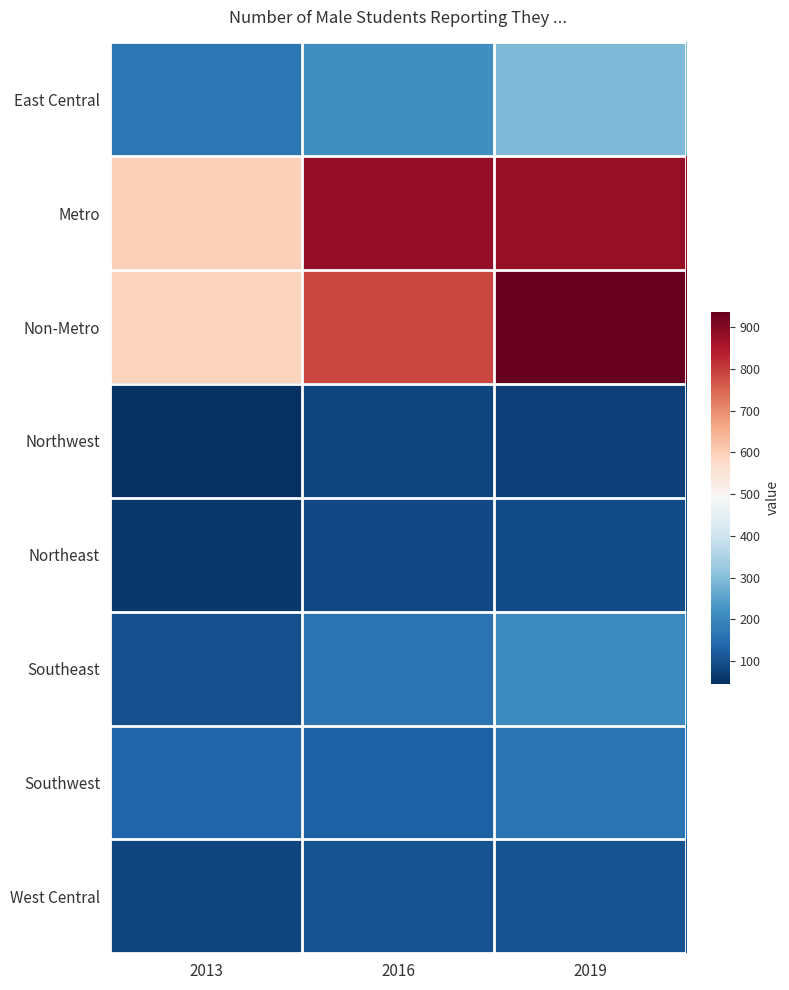

Reading right to left, extract all data points from this chart.

East Central: 2019=293	2016=219	2013=168
Metro: 2019=880	2016=882	2013=598
Non-Metro: 2019=936	2016=787	2013=591
Northwest: 2019=74	2016=84	2013=46
Northeast: 2019=92	2016=88	2013=60
Southeast: 2019=209	2016=164	2013=99
Southwest: 2019=163	2016=128	2013=134
West Central: 2019=105	2016=104	2013=84